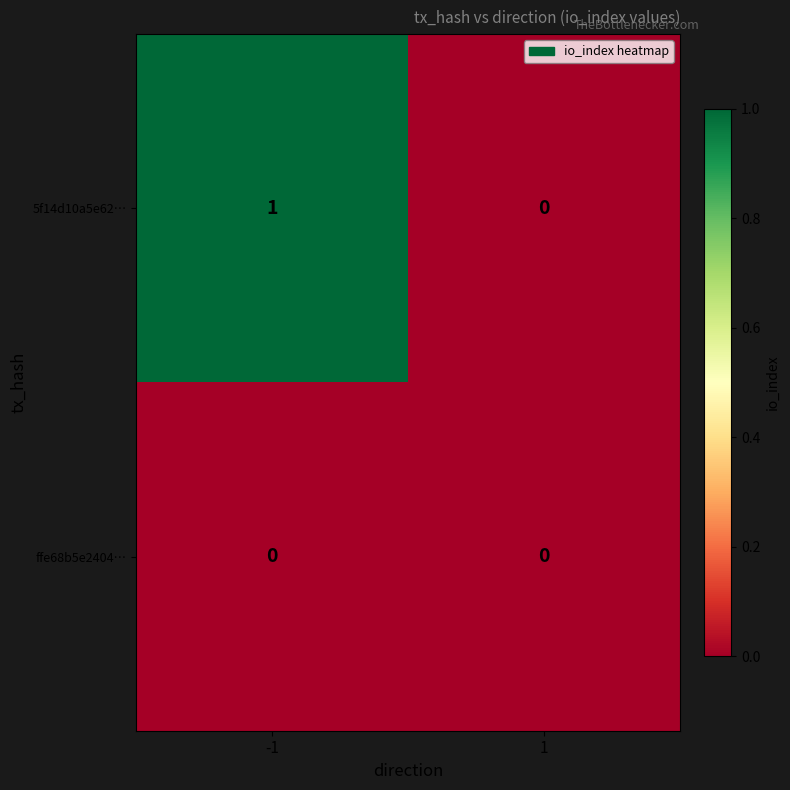

List the series in order of their overall mean, lowest first.

ffe68b5e2404…, 5f14d10a5e62…